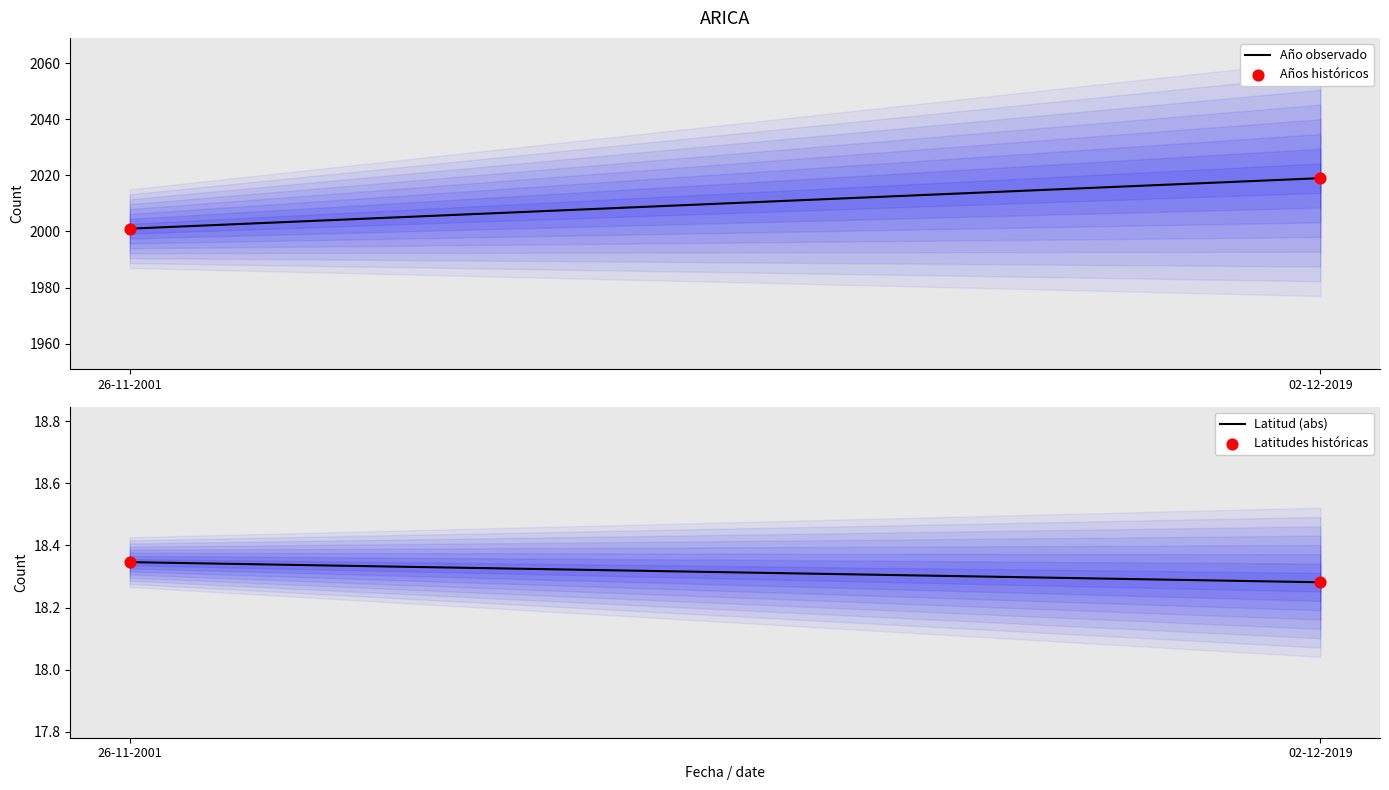

What is the total value across all series at 02-12-2019?

4074.6